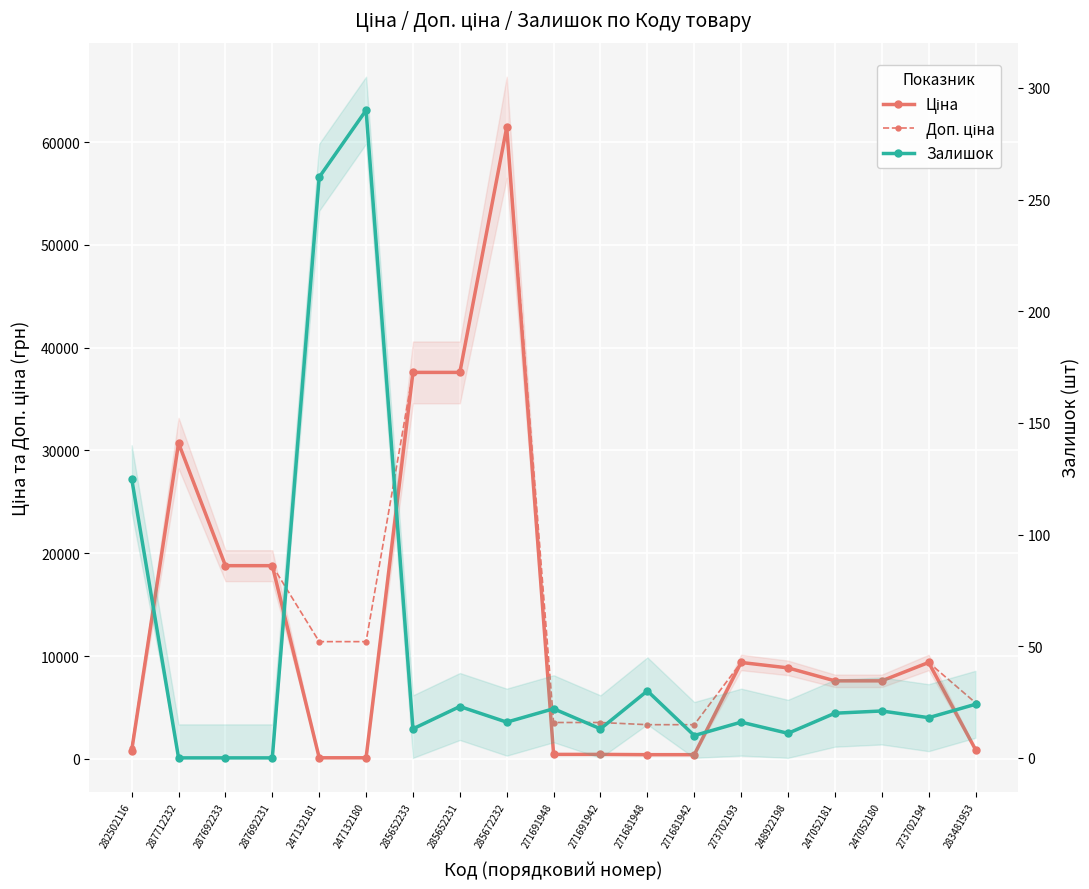

Count the number of categories in the chart.

19